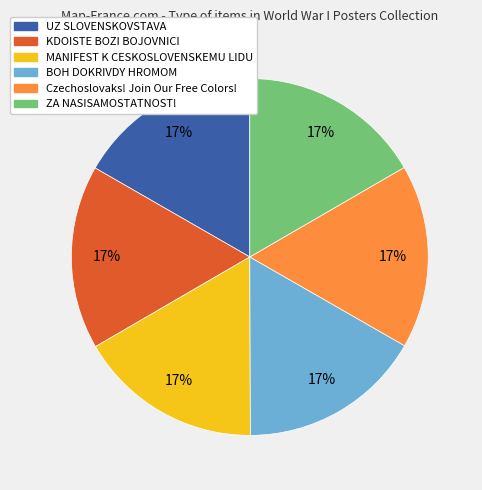

True or false: MANIFEST K CESKOSLOVENSKEMU LIDU accounts for 17% of the total.

True